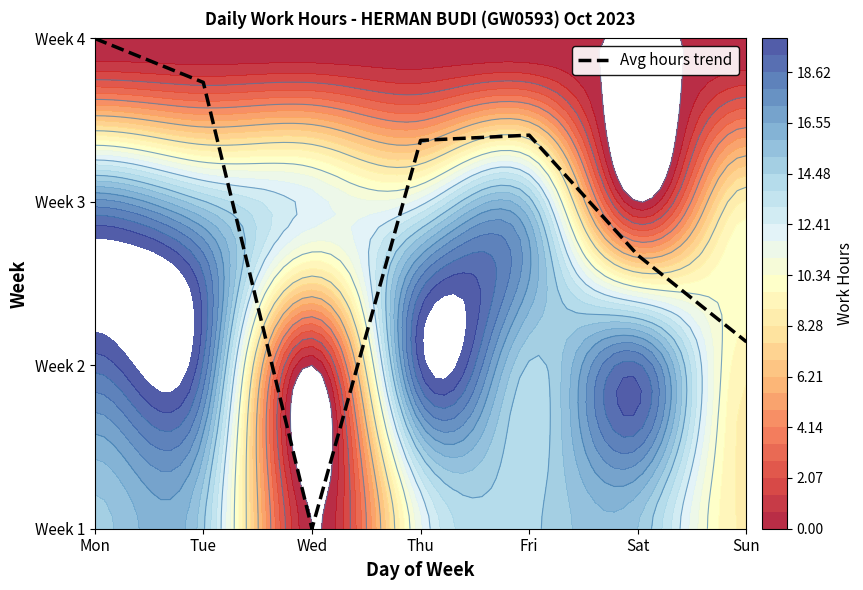

Reading right to left, transcribe all the data shown in this chart.

1.1	1.7	2.4	2.4	0.0	2.7	3.0